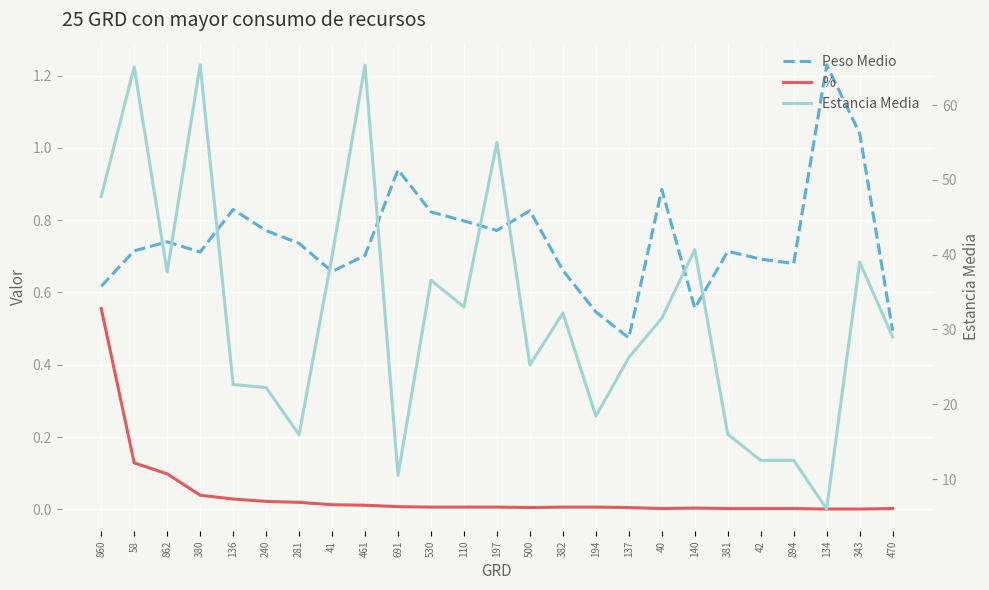

Is the value of Estancia Media at 281 greater than the value of Peso Medio at 691?

Yes